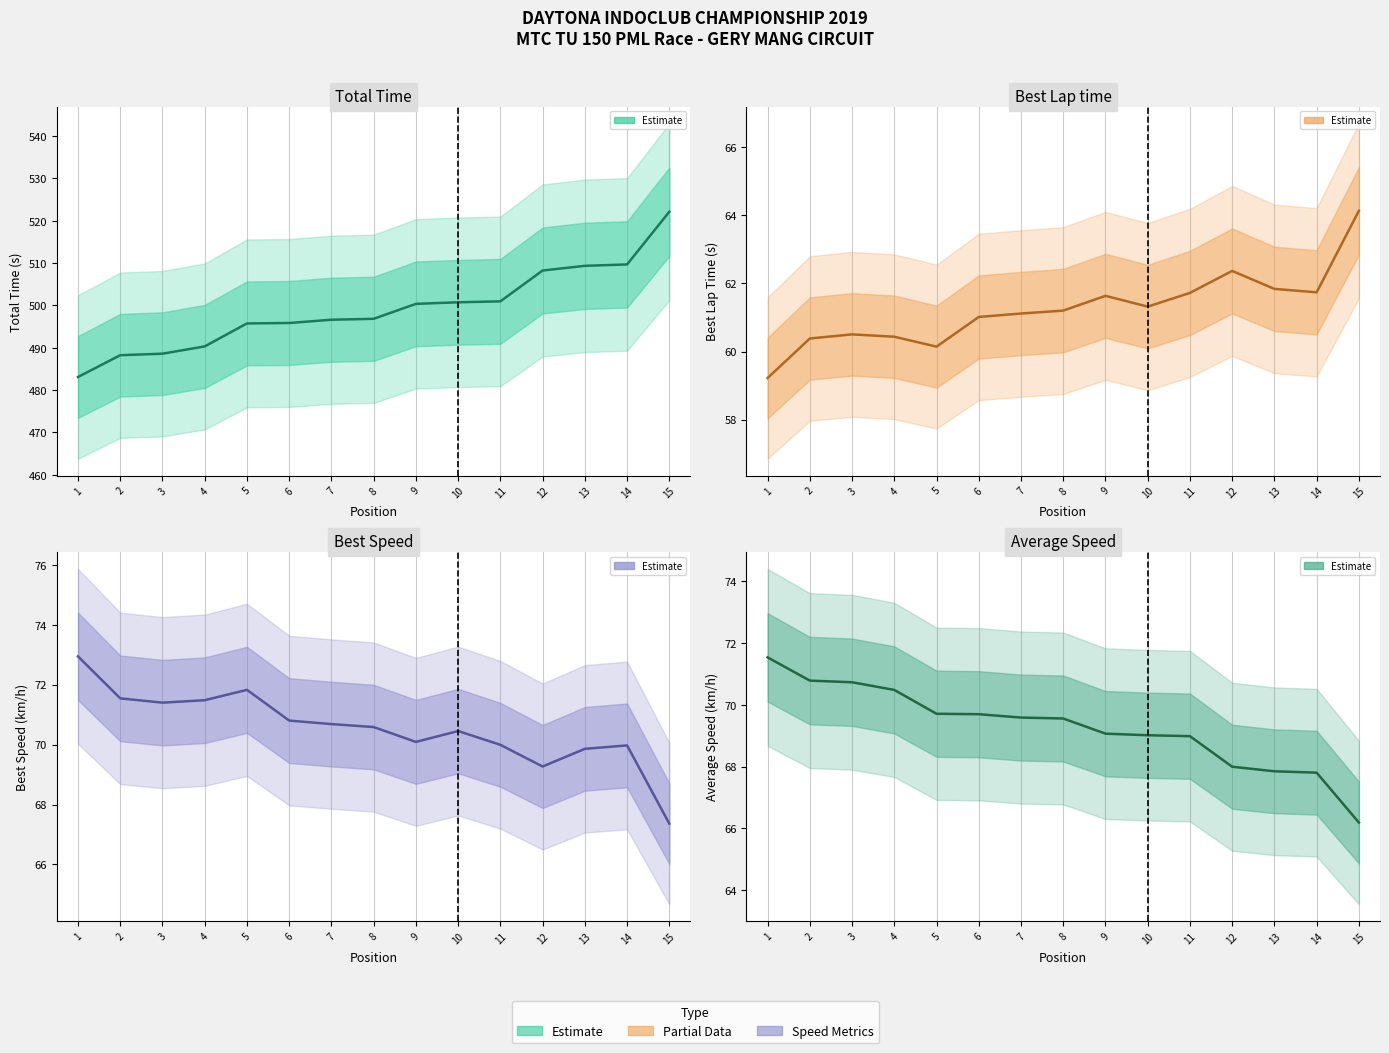

Reading left to right, list all the values displayed in this chart.

Total Time: 1=483.1	2=488.2	3=488.6	4=490.3	5=495.8	6=495.9	7=496.6	8=496.8	9=500.4	10=500.7	11=501.0	12=508.3	13=509.4	14=509.7	15=522.1
Best Lap time: 1=59.2	2=60.4	3=60.5	4=60.4	5=60.1	6=61.0	7=61.1	8=61.2	9=61.6	10=61.3	11=61.7	12=62.4	13=61.8	14=61.7	15=64.1
Best Speed: 1=72.9	2=71.5	3=71.4	4=71.5	5=71.8	6=70.8	7=70.7	8=70.6	9=70.1	10=70.5	11=70.0	12=69.3	13=69.9	14=70.0	15=67.4
Average Speed: 1=71.5	2=70.8	3=70.7	4=70.5	5=69.7	6=69.7	7=69.6	8=69.6	9=69.1	10=69.0	11=69.0	12=68.0	13=67.8	14=67.8	15=66.2